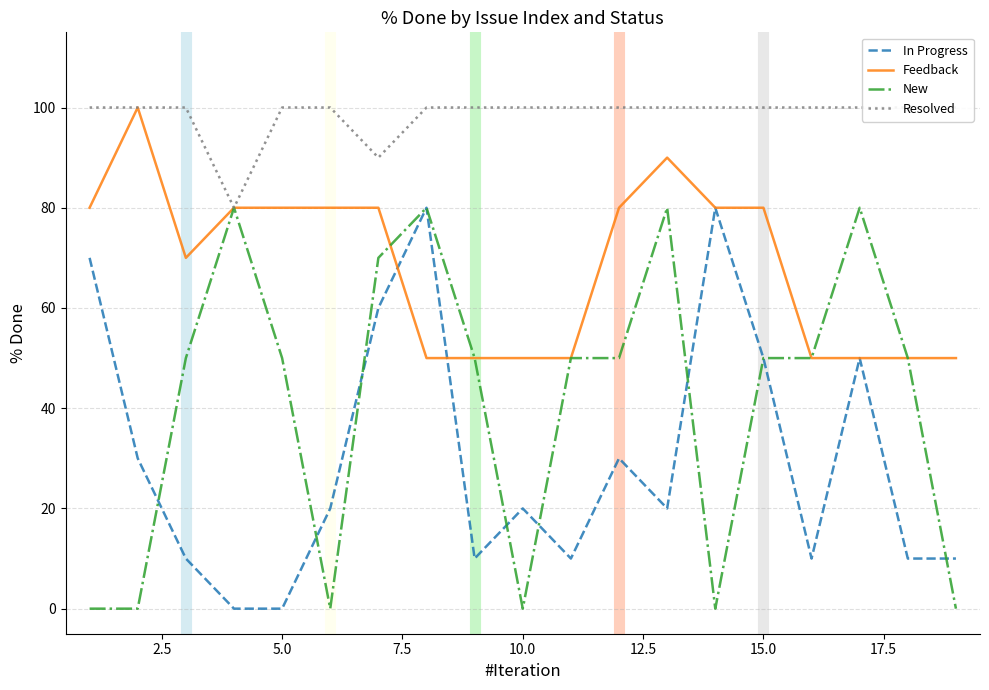

Is it true that New equals -27 at 10.0?

False